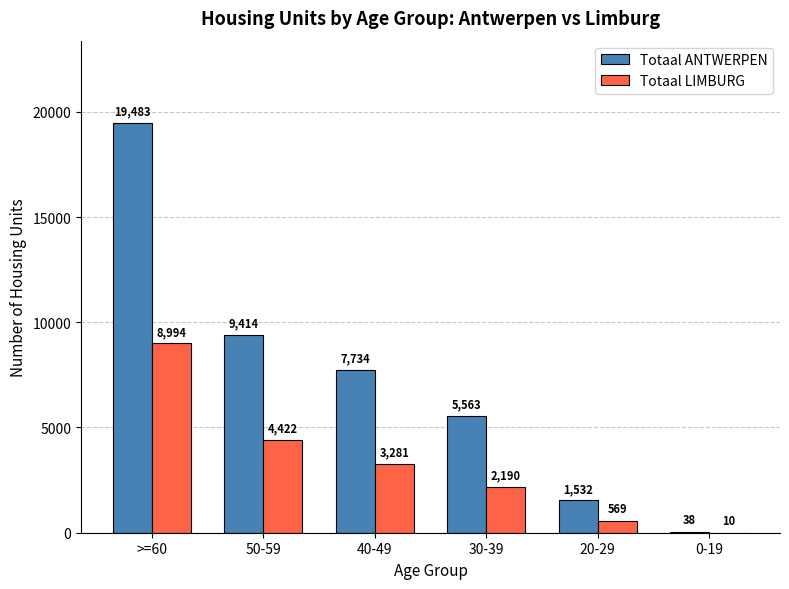

Is it true that Totaal ANTWERPEN equals 9414 at 50-59?

True